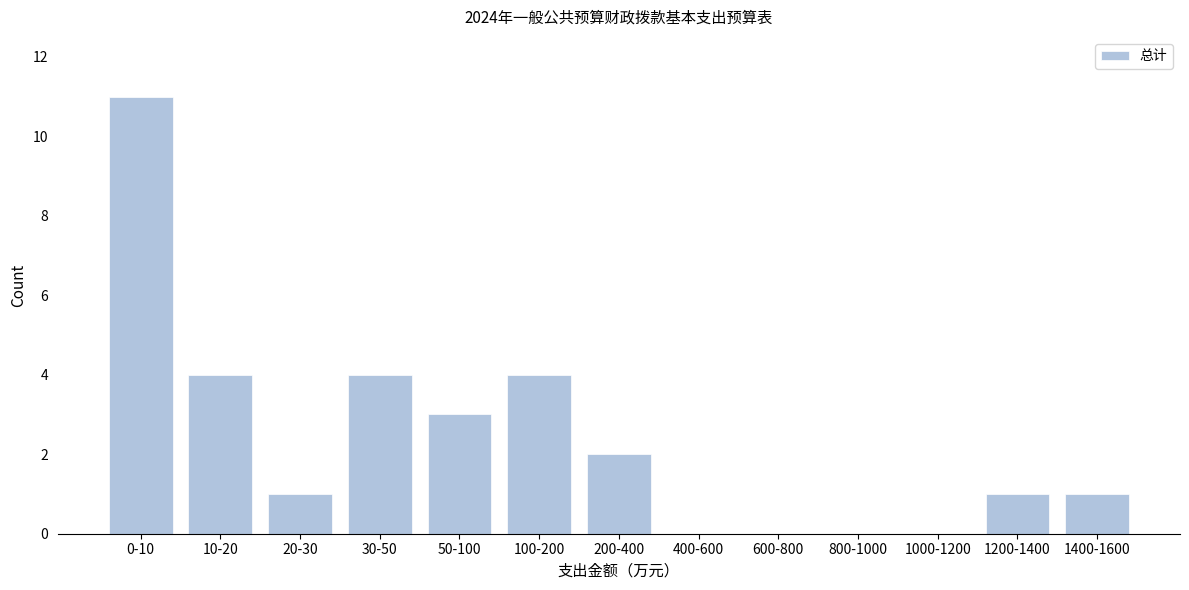

Reading left to right, transcribe all the data shown in this chart.

0-10=11	10-20=4	20-30=1	30-50=4	50-100=3	100-200=4	200-400=2	400-600=0	600-800=0	800-1000=0	1000-1200=0	1200-1400=1	1400-1600=1